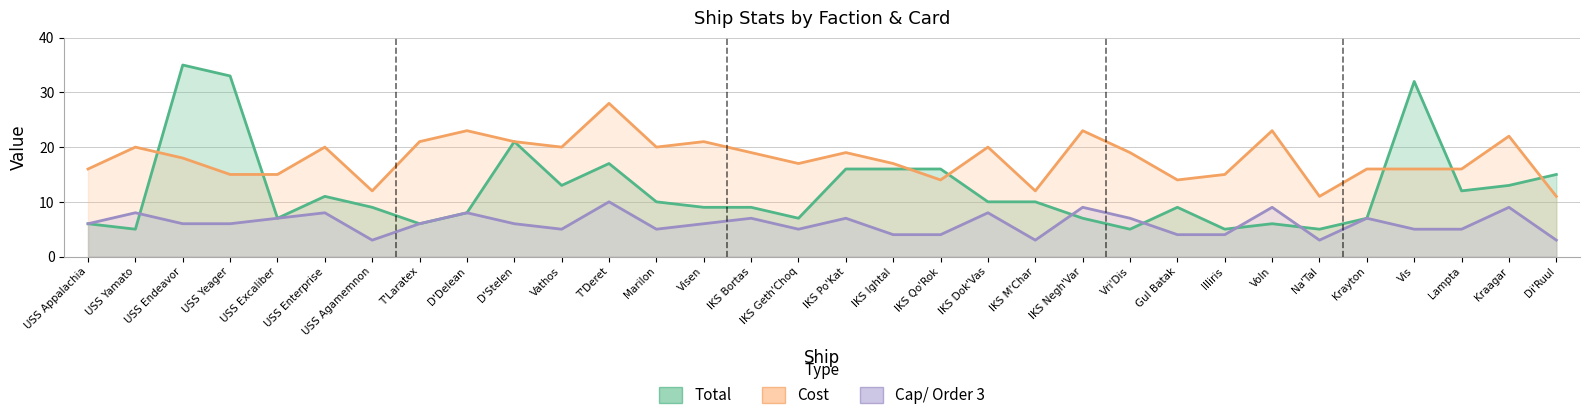

Which series has the widest spread of values?

Total